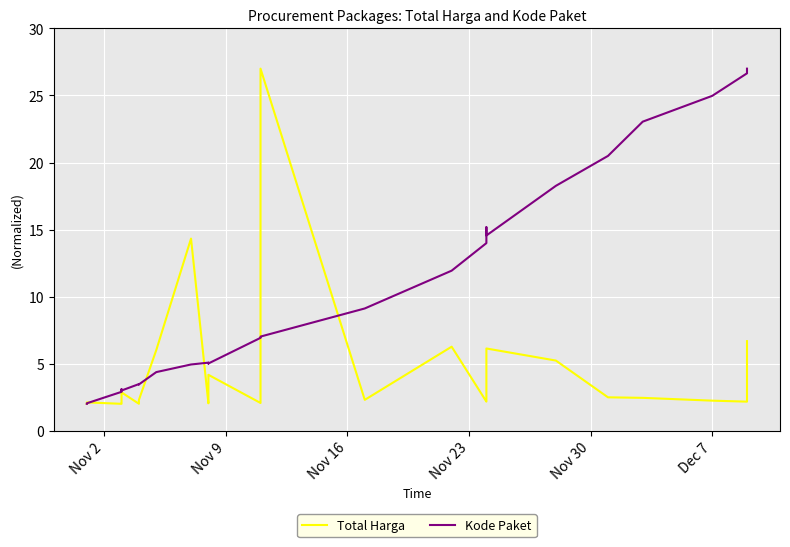

Rank the series by their average value, from lowest to highest.

Total Harga, Kode Paket